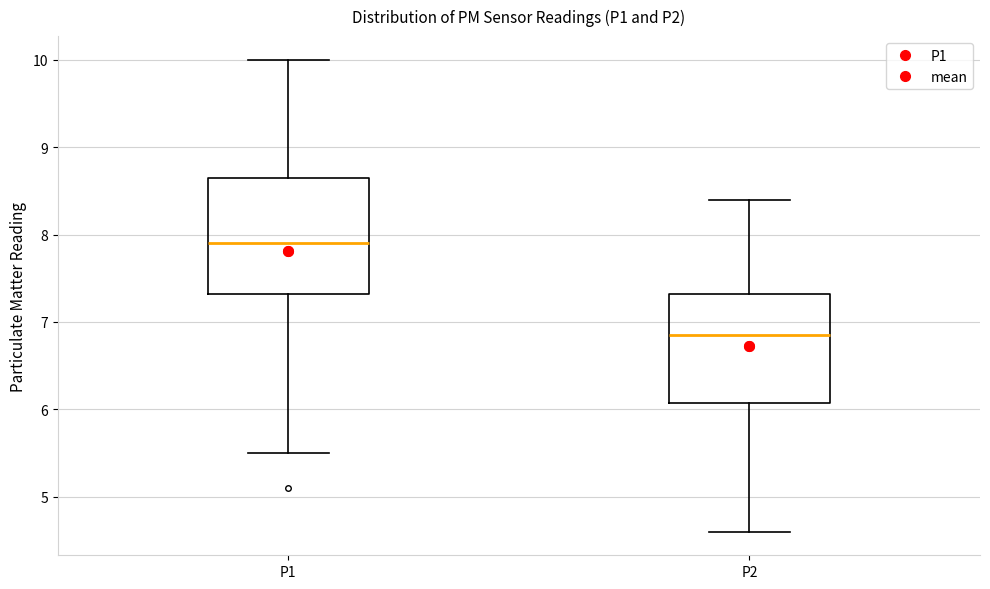

Which box's median line is the lowest?

P2